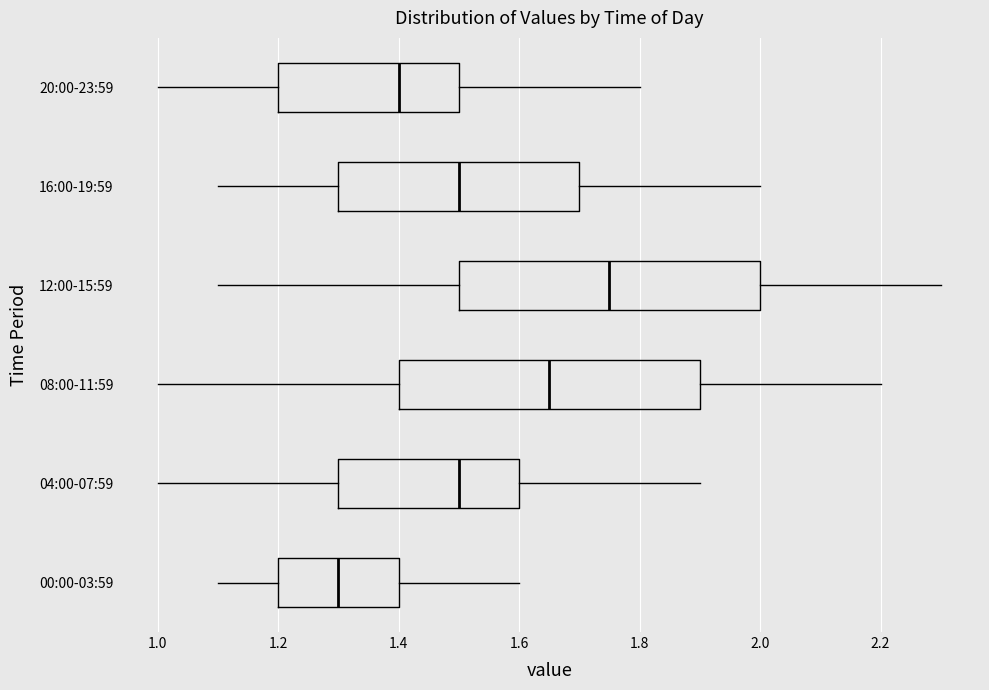

Reading bottom to top, transcribe this box plot: for each box, give where its median line is, the range the box spans, and where its two whiskers end, as read against the x-axis. The values are not printed on the chart, so give them approximately, as read against the axis.

00:00-03:59: median 1.30, box 1.20 to 1.40, whiskers 1.10 to 1.60
04:00-07:59: median 1.50, box 1.30 to 1.60, whiskers 1.00 to 1.90
08:00-11:59: median 1.66, box 1.40 to 1.90, whiskers 1.00 to 2.20
12:00-15:59: median 1.76, box 1.50 to 2.00, whiskers 1.10 to 2.30
16:00-19:59: median 1.50, box 1.30 to 1.70, whiskers 1.10 to 2.00
20:00-23:59: median 1.40, box 1.20 to 1.50, whiskers 1.00 to 1.80